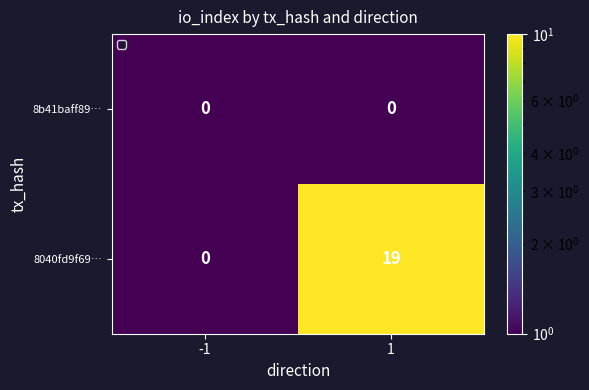

What is the greatest value displayed?

19